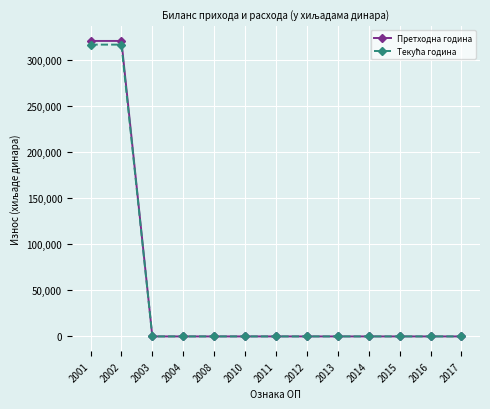

Between 2002 and 2003, which series saw the biggest shift?

Претходна година